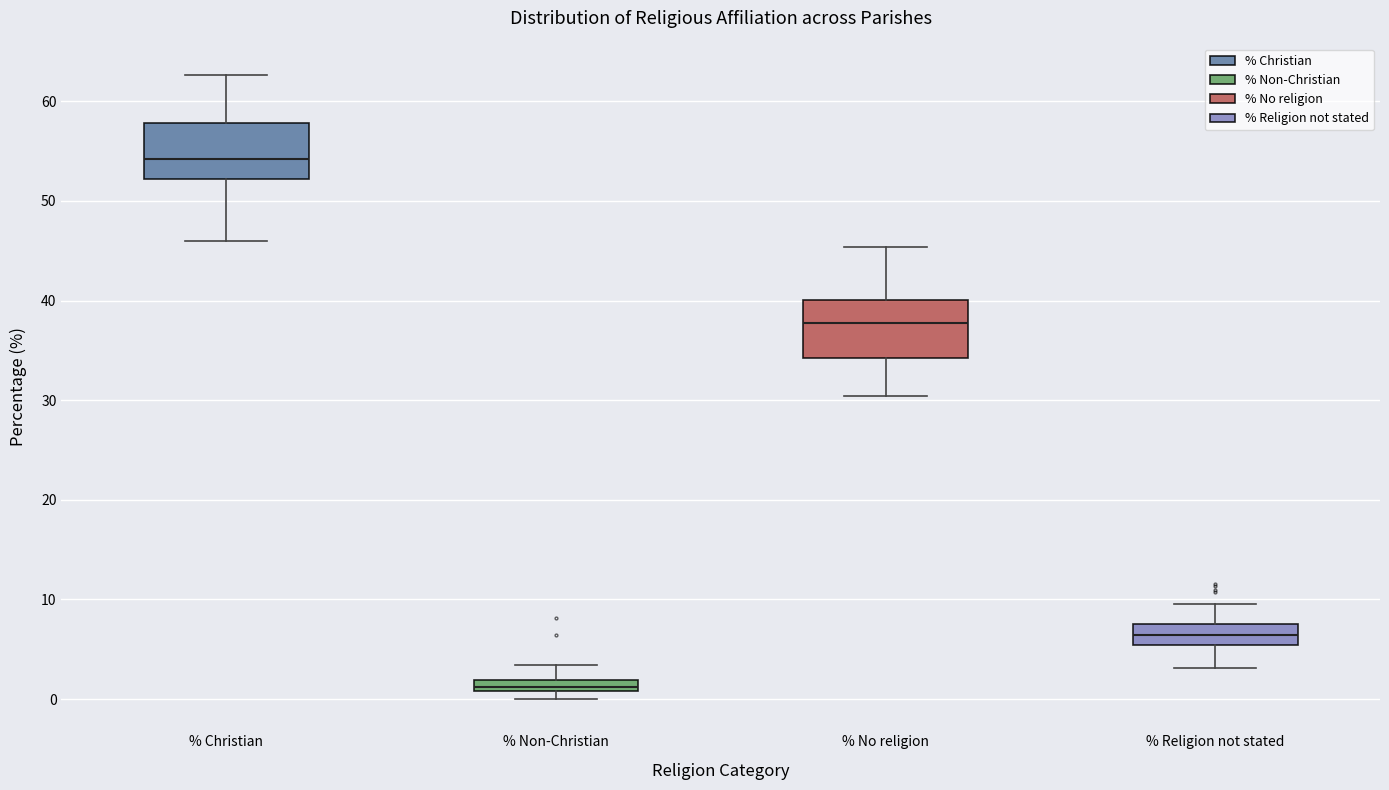

Where is the upper edge of the box for % No religion on the y-axis? The values are not printed on the chart, so give them approximately, as read against the axis.

40